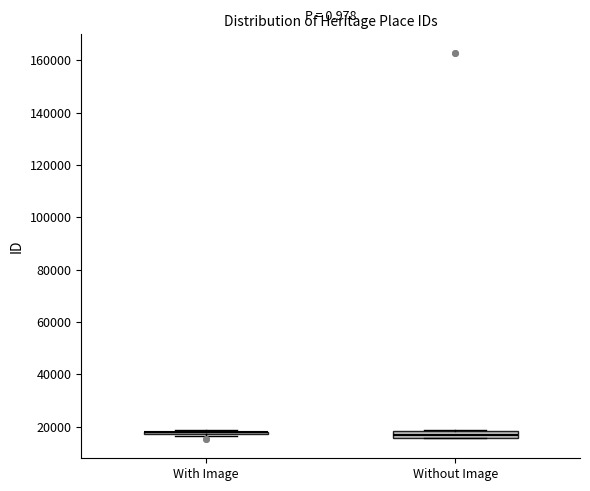

Where is the upper edge of the box for Without Image on the y-axis? The values are not printed on the chart, so give them approximately, as read against the axis.

18000